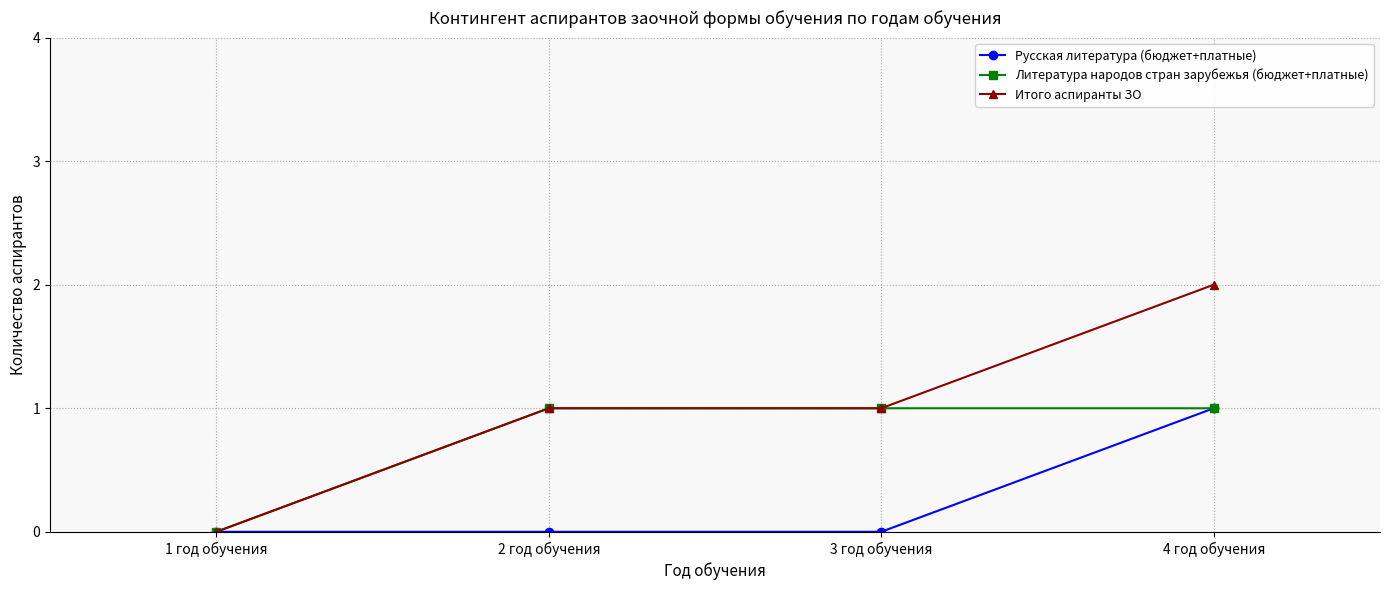

Which series has the widest spread of values?

Итого аспиранты ЗО